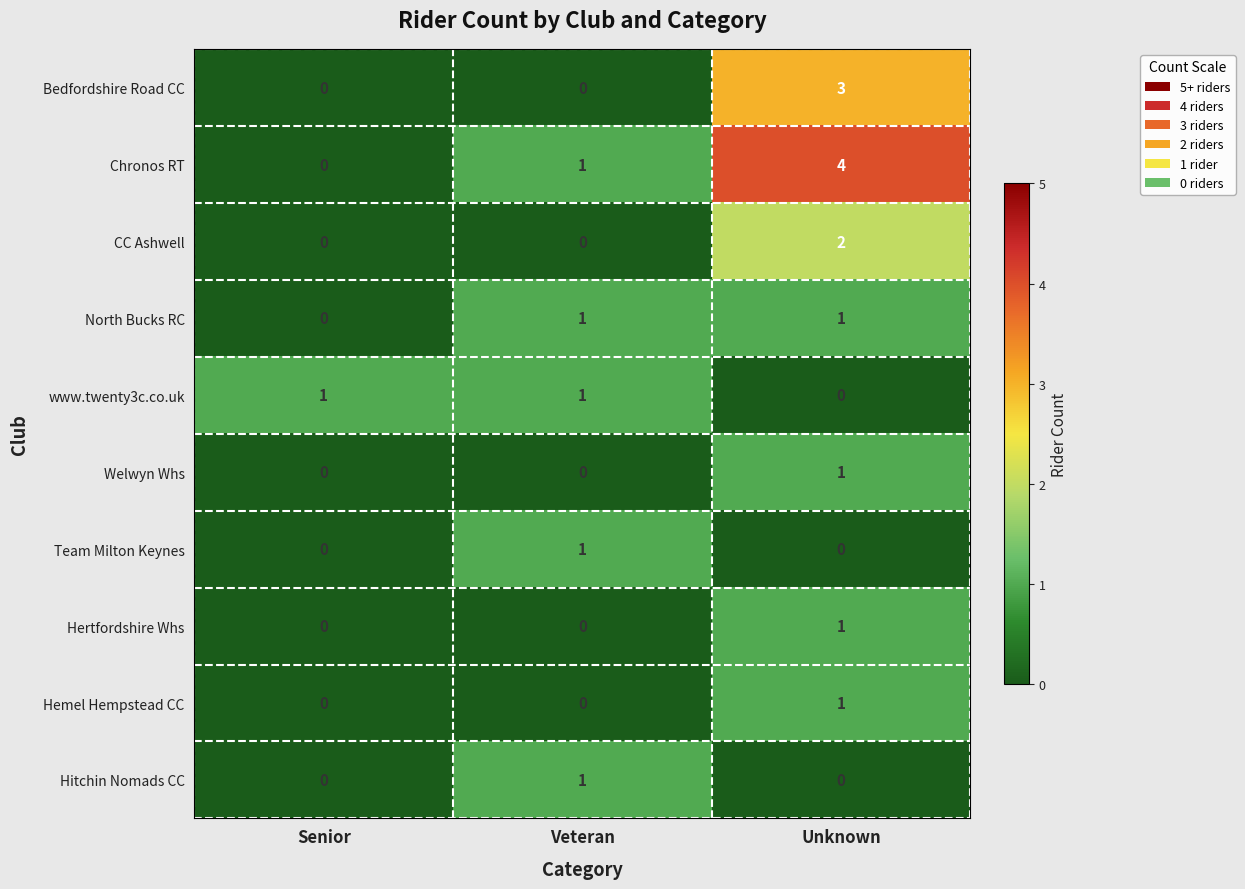

How many series are shown in this chart?

10